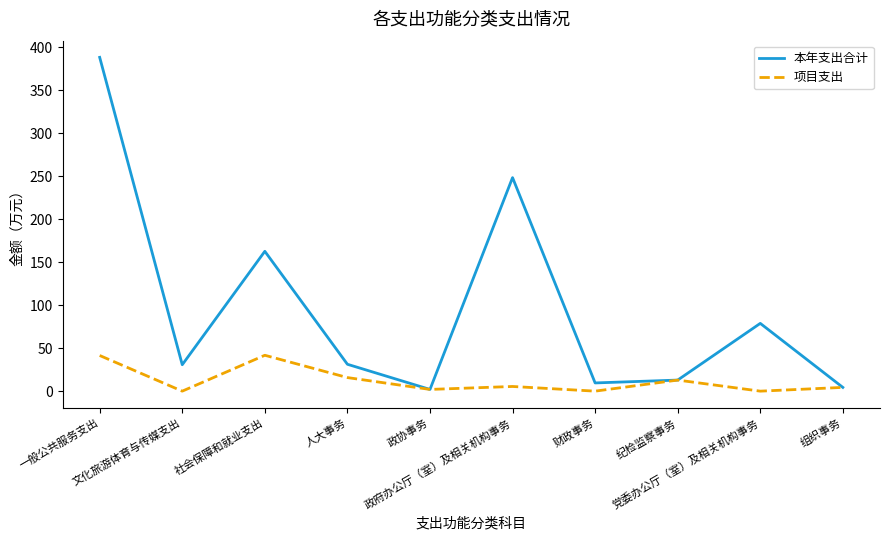

In 本年支出合计, how many points are higher than both neighbors (excluding endpoints)?

3